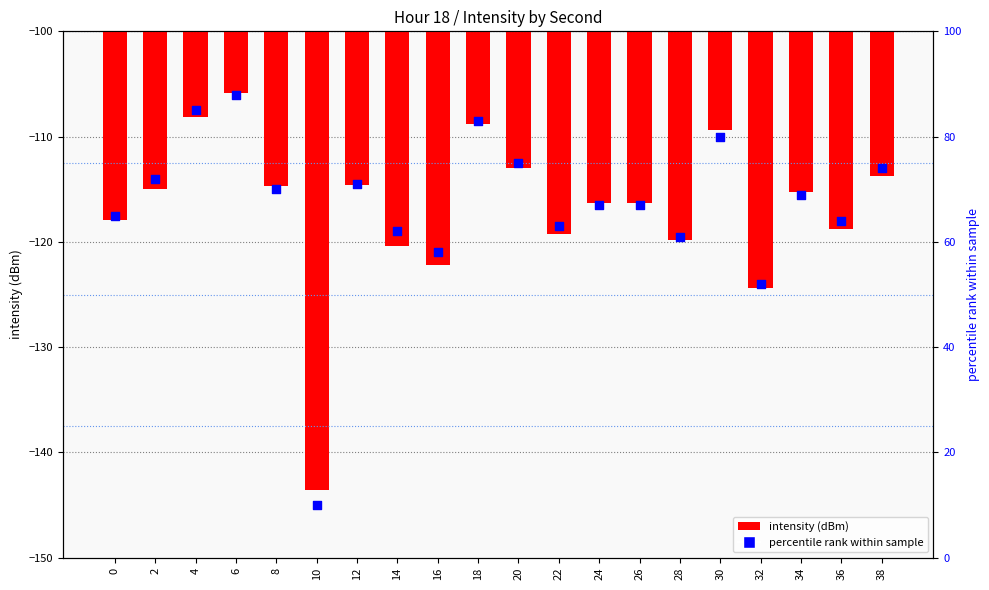

Which series has the largest Y range (max minus min)?

percentile rank within sample